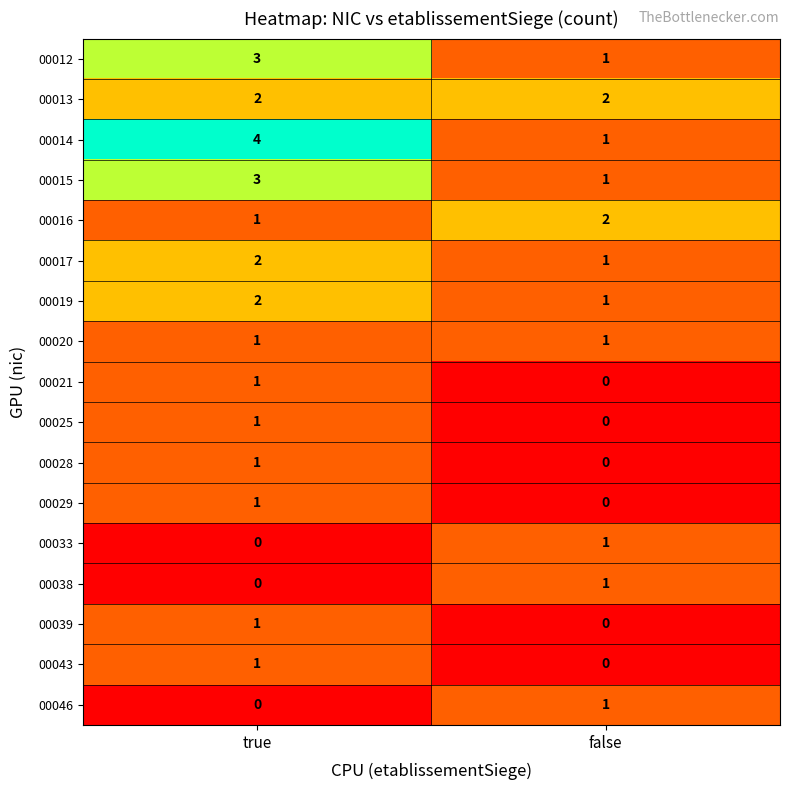

The 00028 series shows 0 at false. True or false?

True